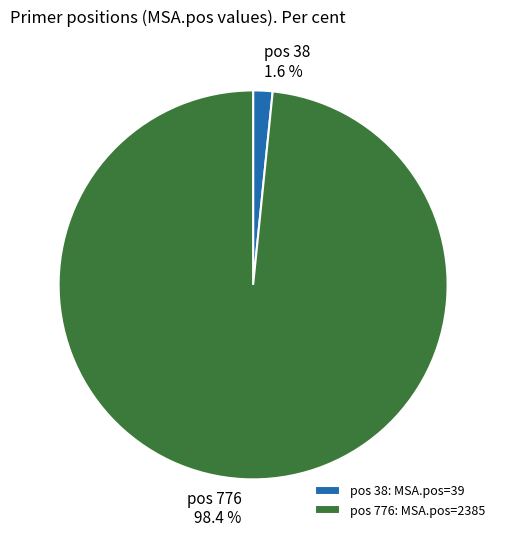

Count the number of slices in the pie.

2